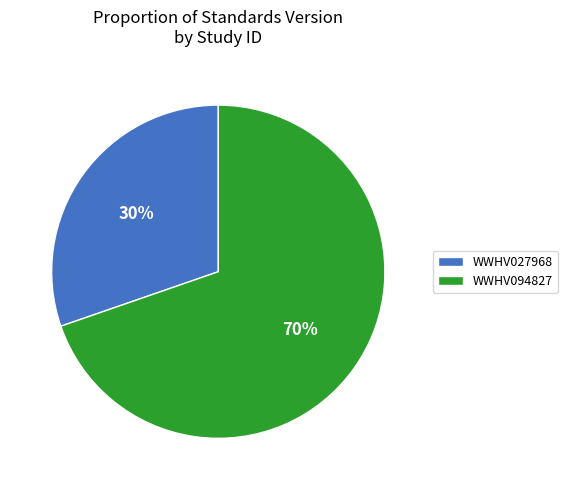

Which category has the biggest portion of the pie?

WWHV094827